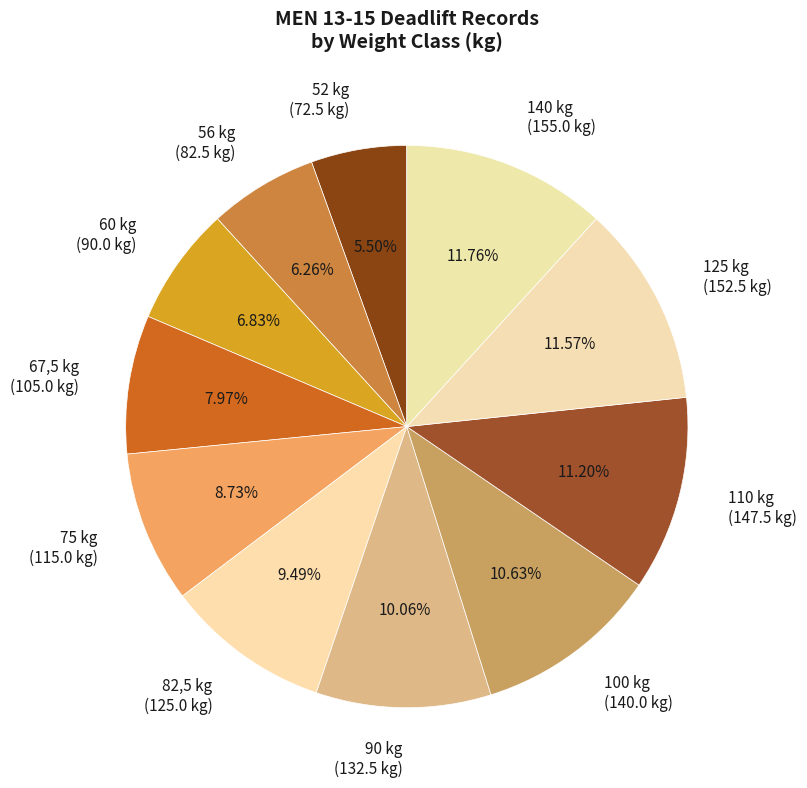

How many segments does this pie chart have?

11